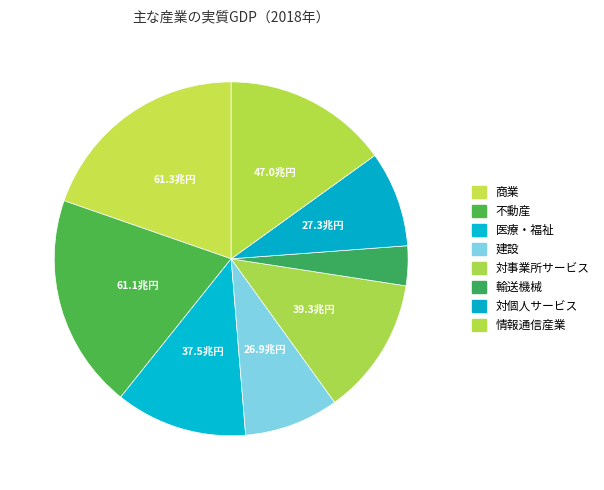

How many segments does this pie chart have?

8